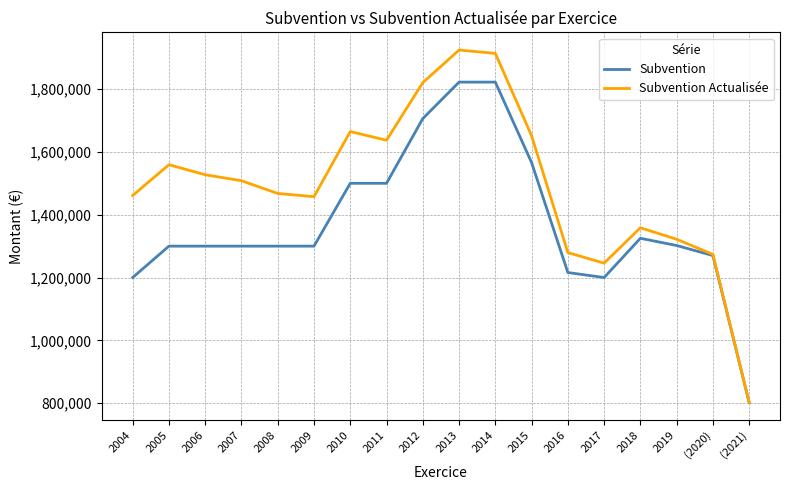

The value of Subvention Actualisée at 2018 is 1358493.2. True or false?

True